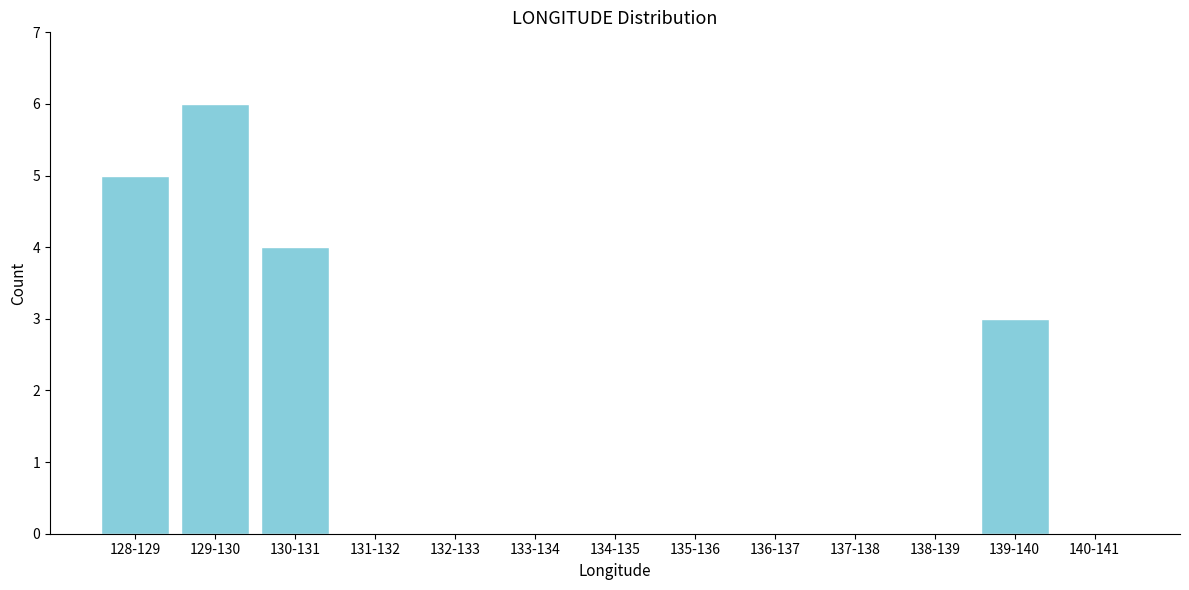

Reading right to left, transcribe all the data shown in this chart.

140-141=0	139-140=3	138-139=0	137-138=0	136-137=0	135-136=0	134-135=0	133-134=0	132-133=0	131-132=0	130-131=4	129-130=6	128-129=5